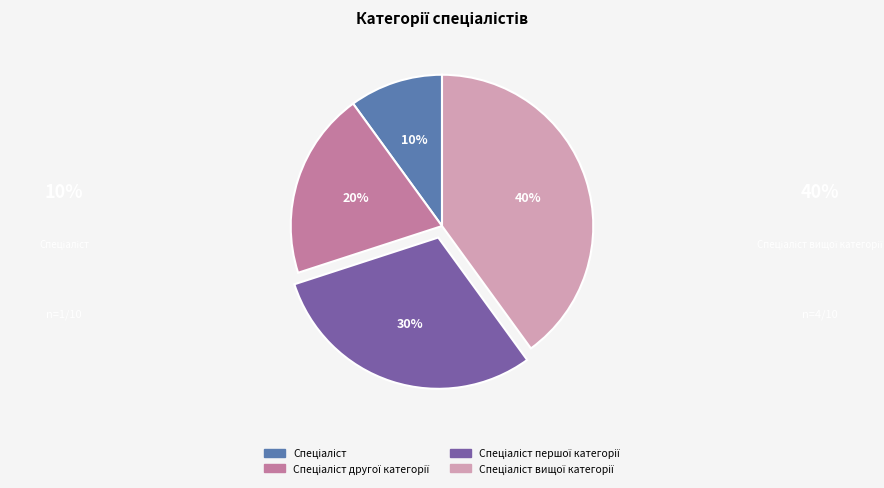

To the nearest percent, what is the average slice percentage?

25%